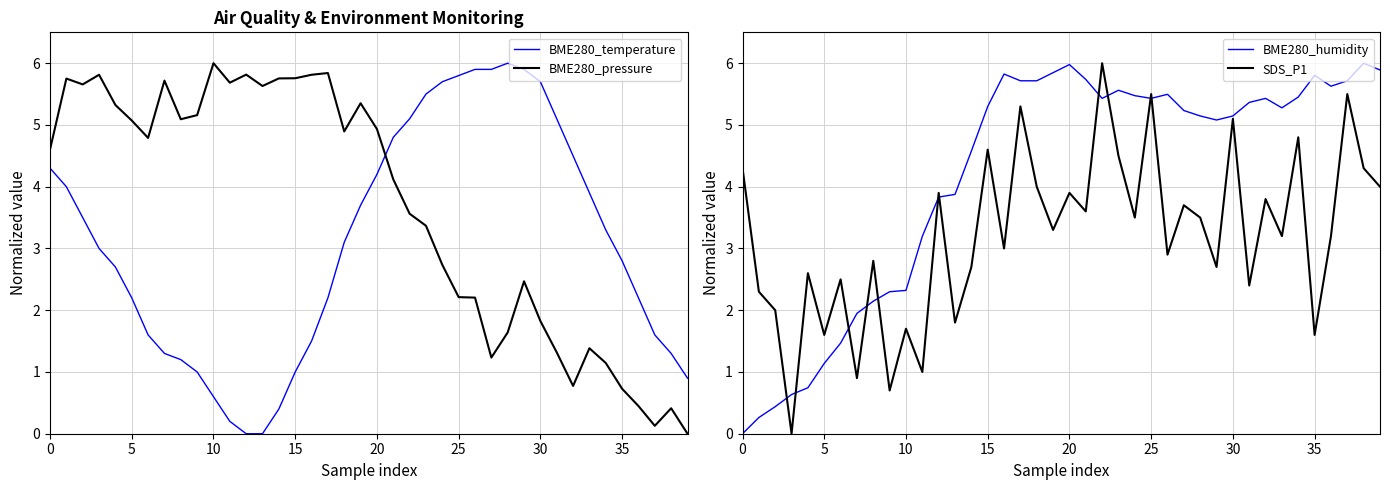

Read the BME280_temperature value at 32.

4.5